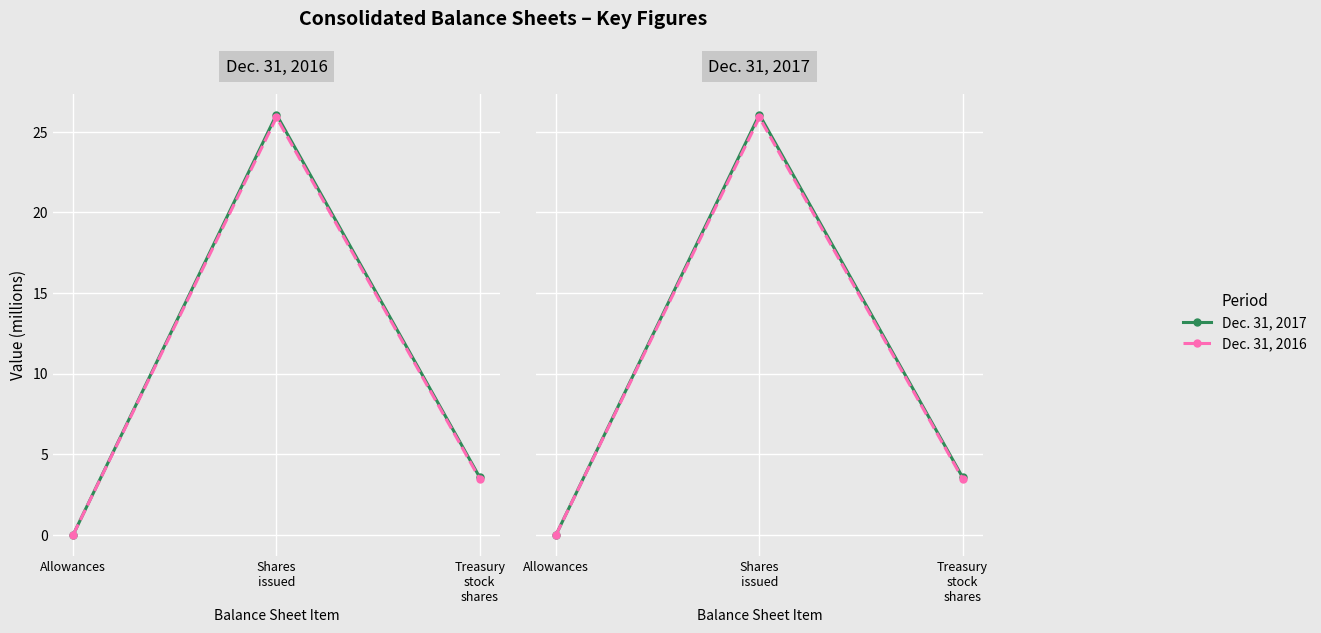

What is the average value of the Dec. 31, 2016 series?

9.8